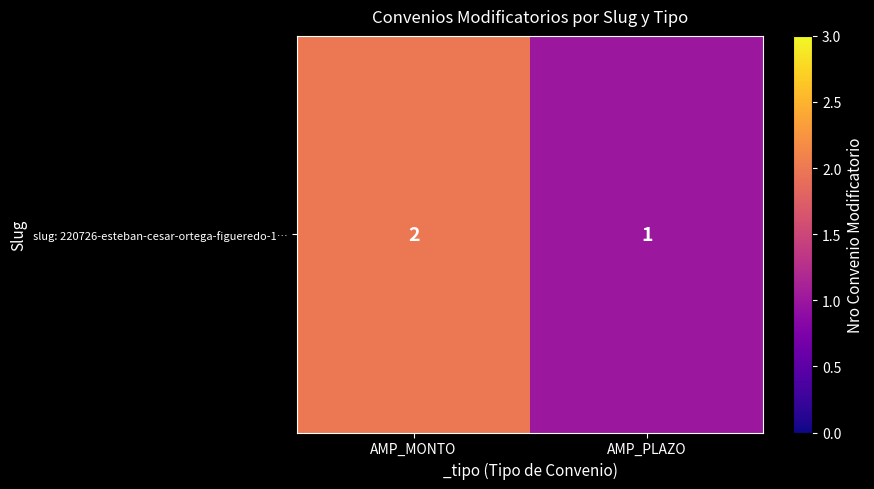

What is the sum of the values at AMP_MONTO and AMP_PLAZO?

3